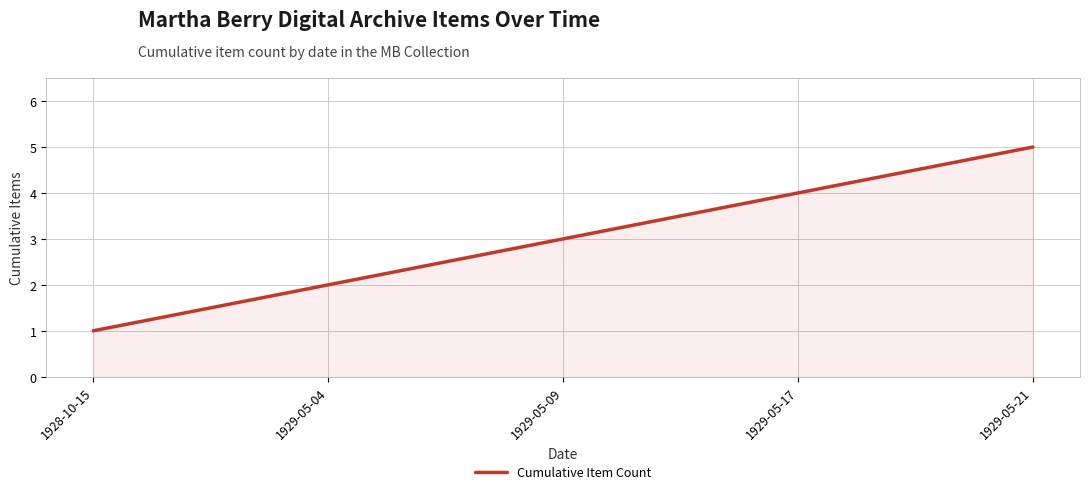

What position from the right is 1929-05-17?

2